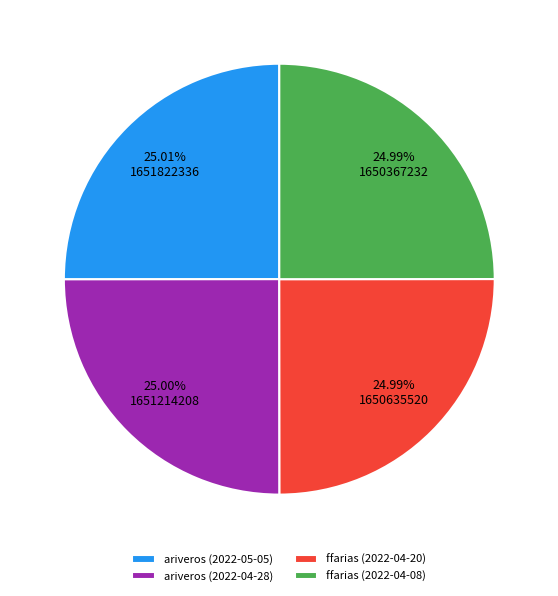

The ariveros (2022-05-05) slice represents 19% of the pie. True or false?

False